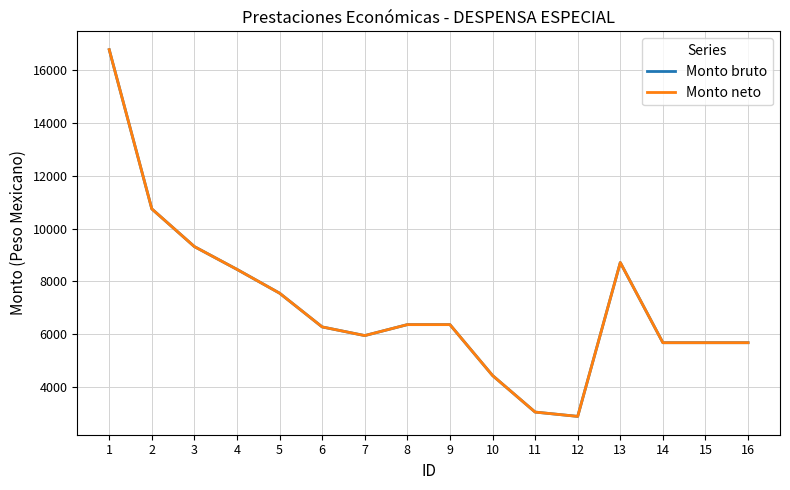

Is this an area chart (filled region under the line)?

No